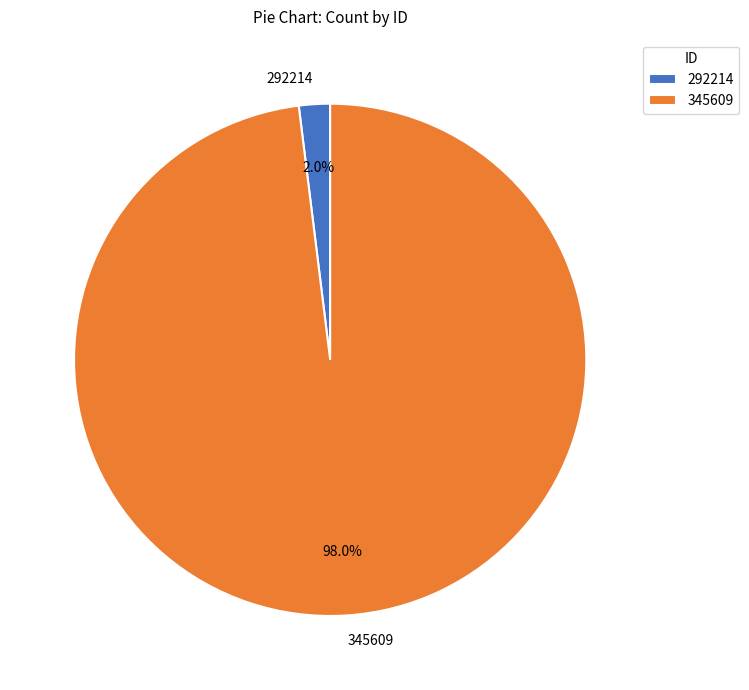

To the nearest percent, what percentage of the pie is 345609?

98%